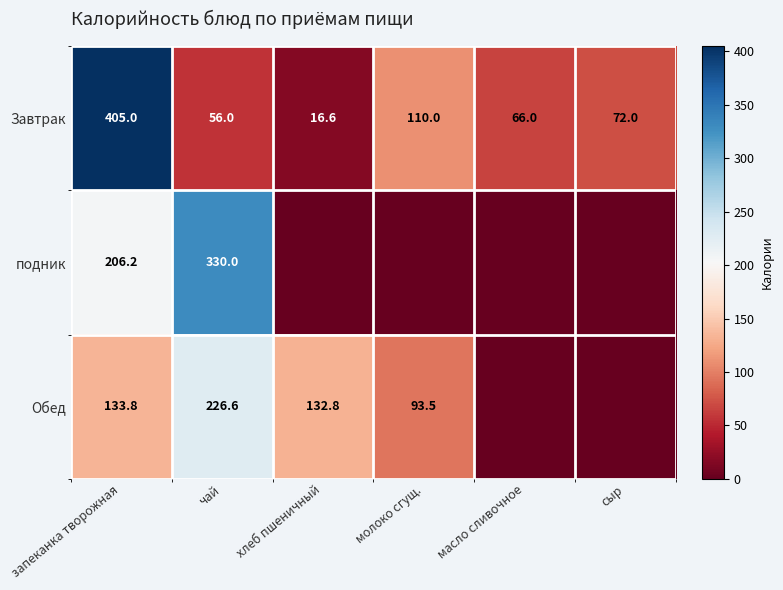

At чай, list the series in order from smallest to largest.

Завтрак, Обед, подник